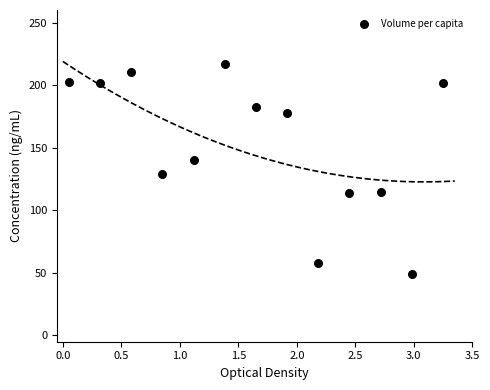

What Y value in the scatter plot is closest to 132?

129.3